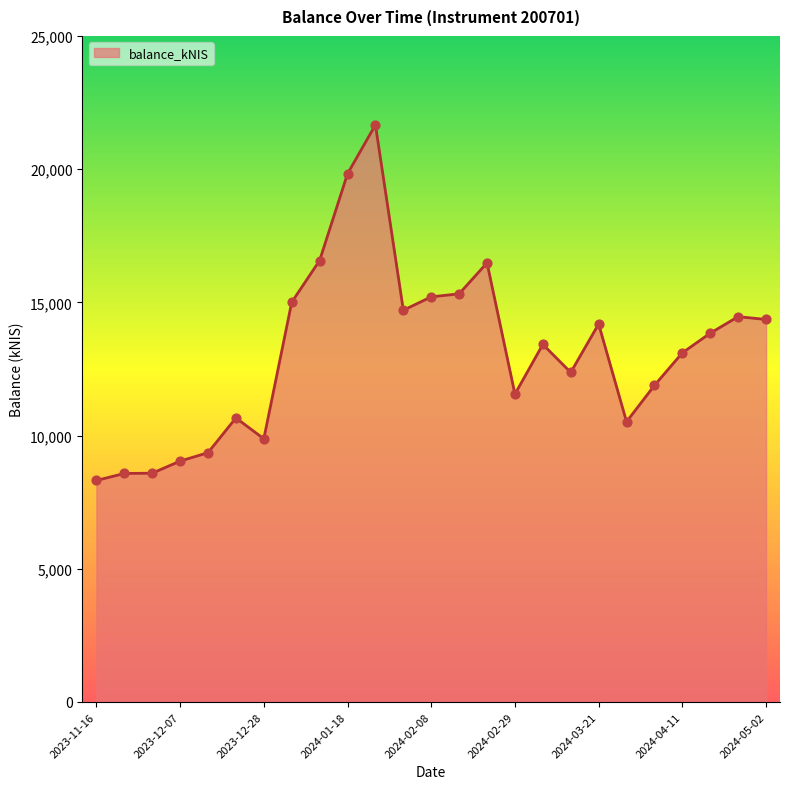

What is the difference between the maximum and minimum values?

13347.0